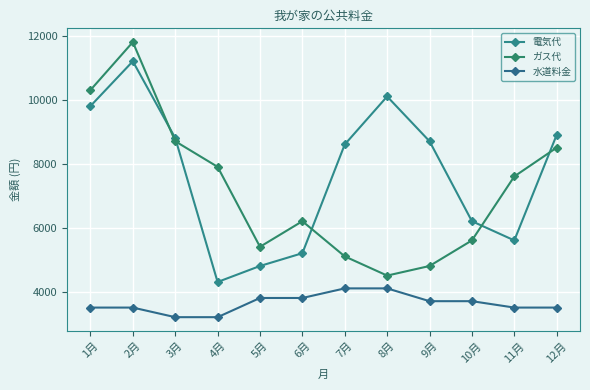

True or false: ガス代 and 水道料金 cross at least once.

False